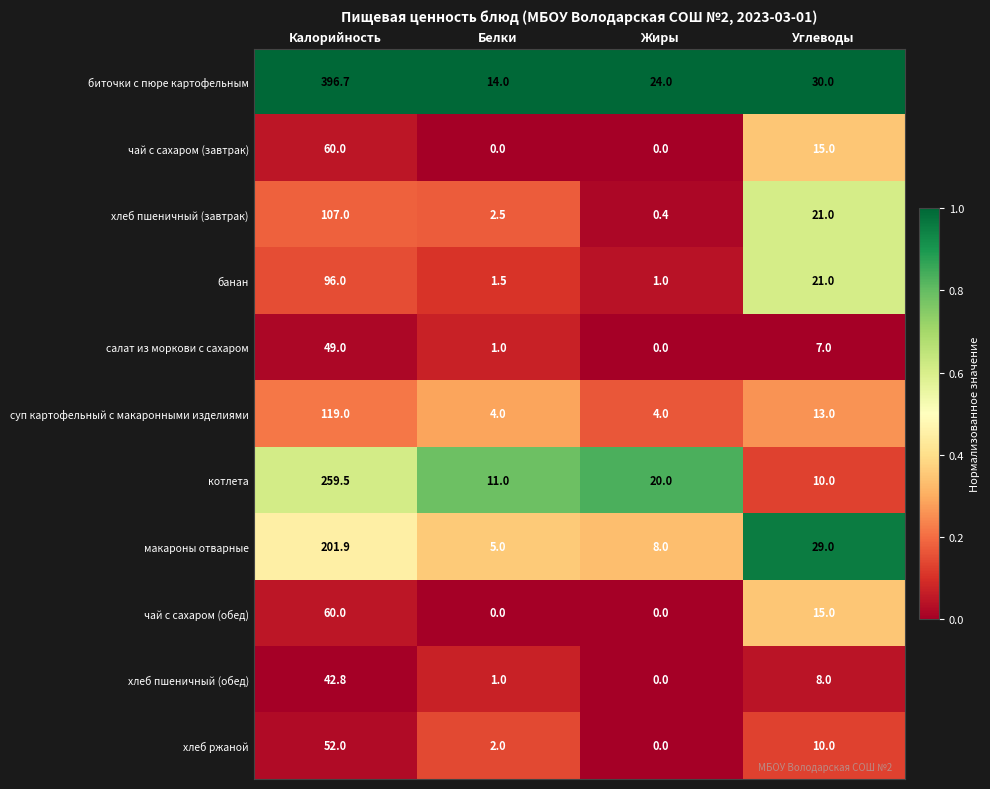

Which series has the largest total across all categories?

биточки с пюре картофельным